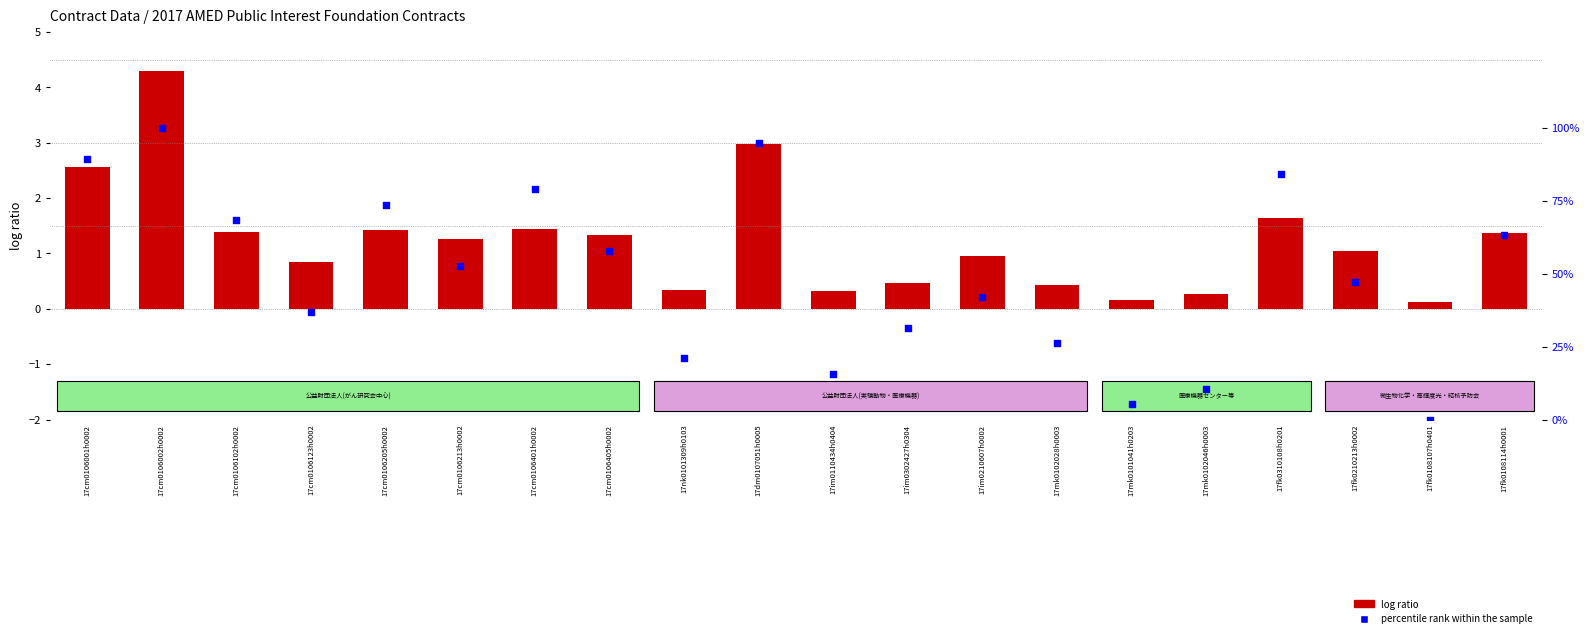

What are all the series names shown in the legend?

log ratio, percentile rank within the sample